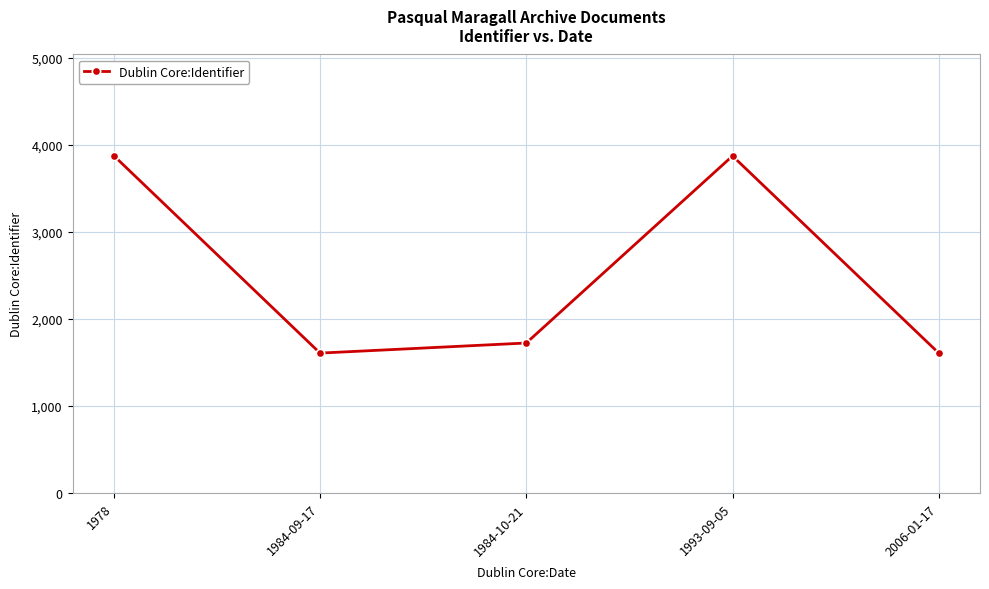

What is the difference between the values at 1978 and 1984-10-21?

2152